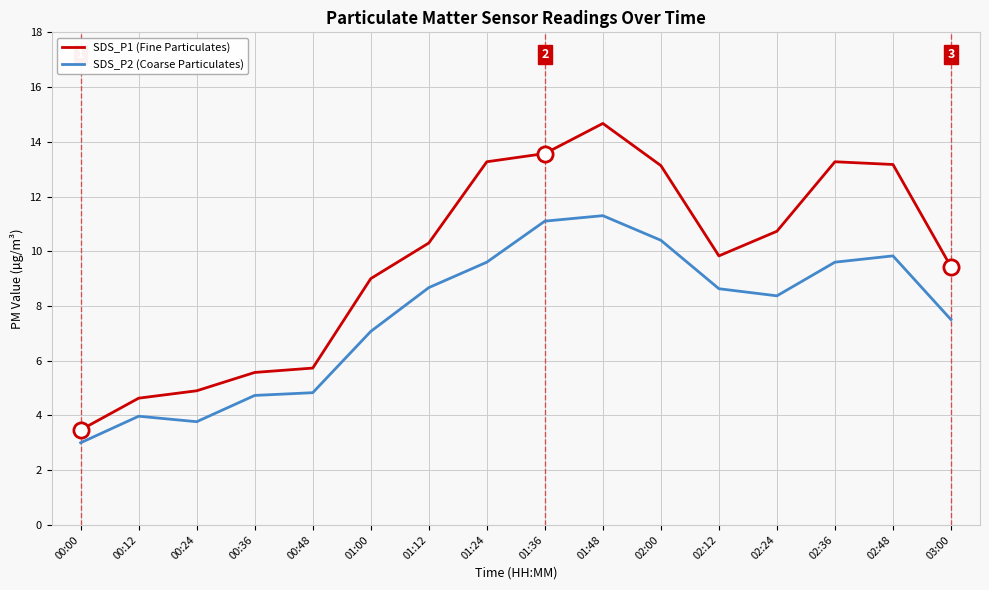

Which series has the largest total across all categories?

SDS_P1 (Fine Particulates)